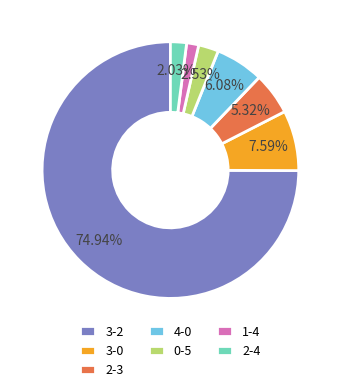

Rank the categories by value from highest to lowest.

3-2, 3-0, 4-0, 2-3, 0-5, 2-4, 1-4